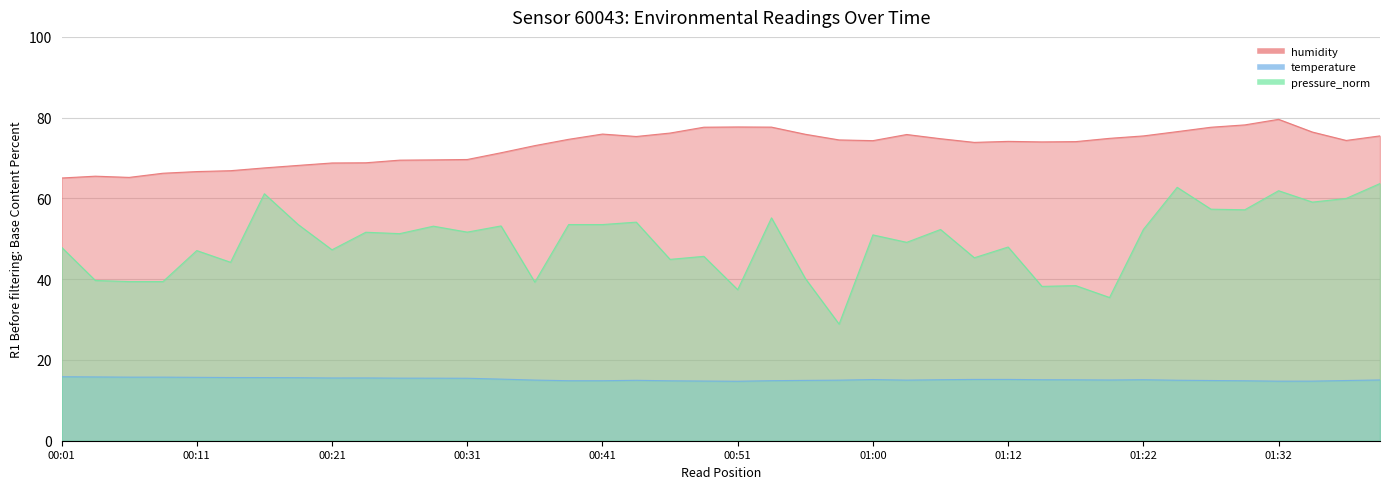

At how many categories does at least one series exceed 27?

40